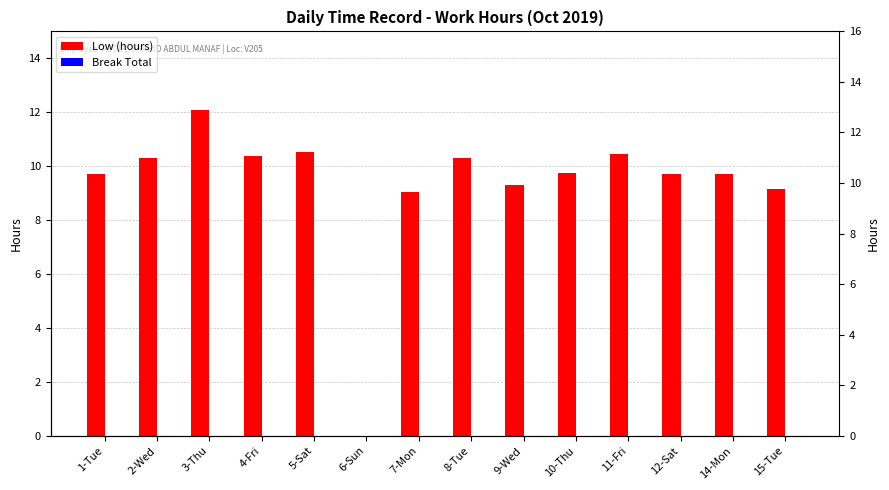

Reading right to left, transcribe all the data shown in this chart.

Low (hours): 9.1	9.7	9.7	10.5	9.7	9.3	10.3	9.1	0.0	10.5	10.4	12.1	10.3	9.7
Break Total: 0.0	0.0	0.0	0.0	0.0	0.0	0.0	0.0	0.0	0.0	0.0	0.0	0.0	0.0